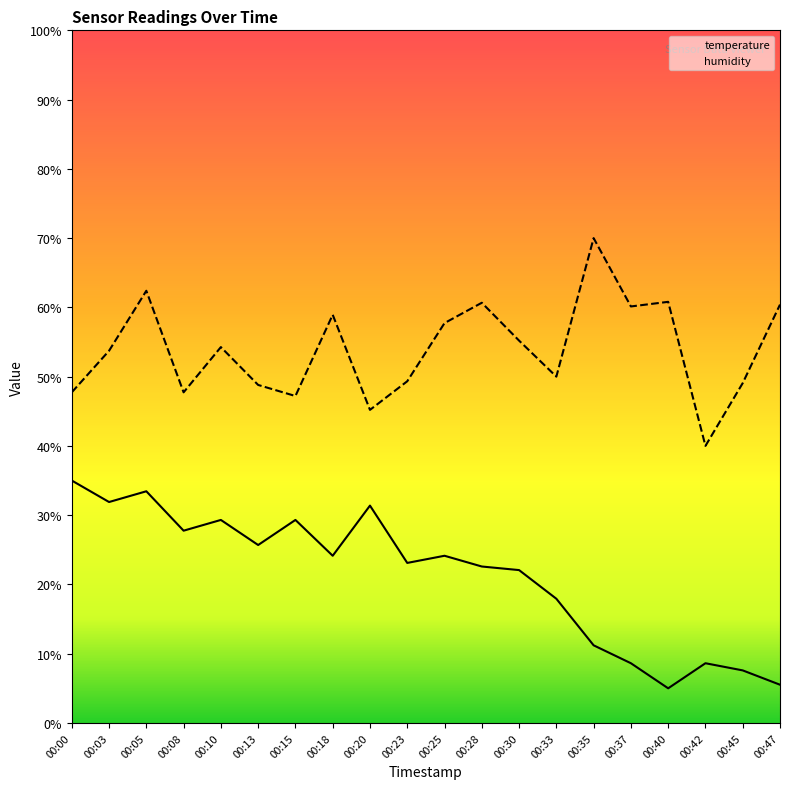

How many data points in humidity are above 54?

10